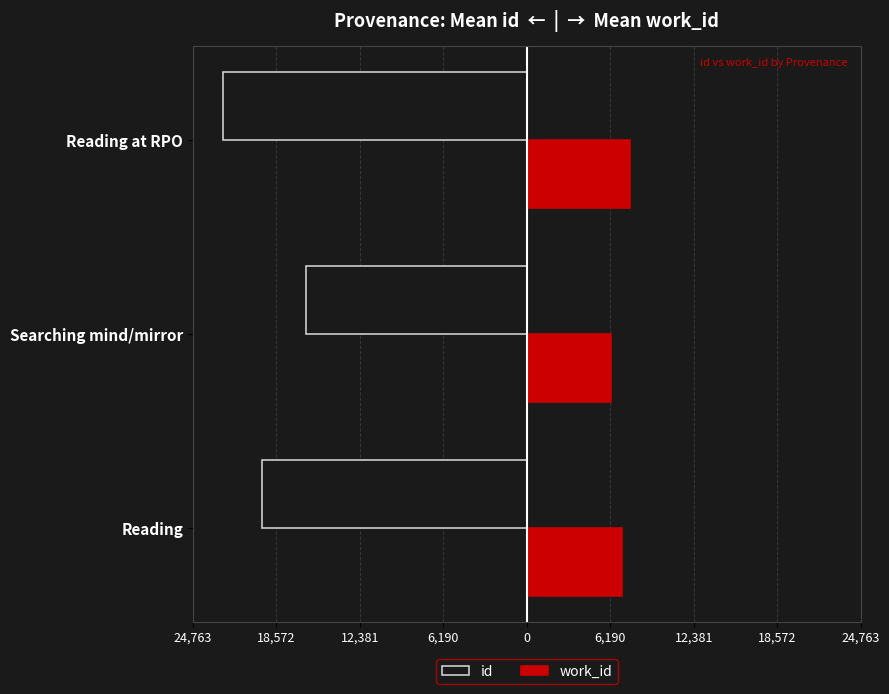

What are all the series names shown in the legend?

id, work_id